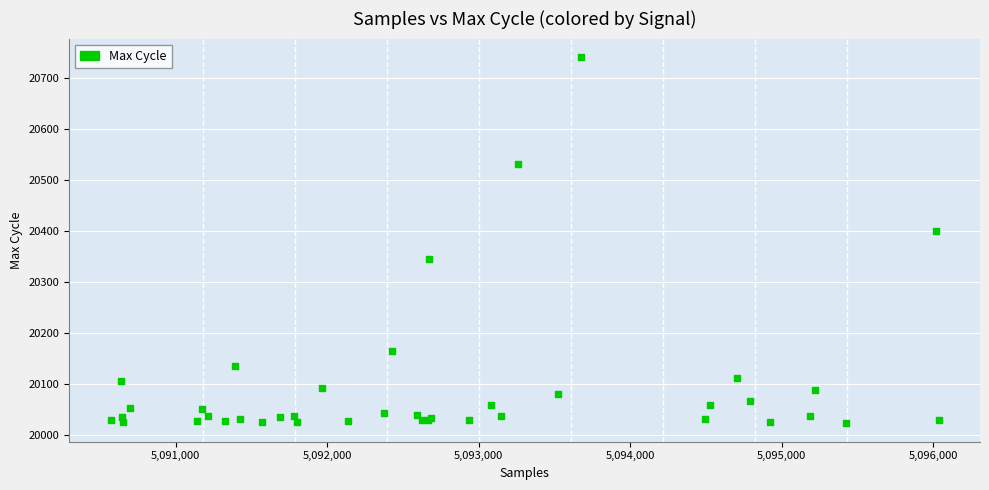

What Y value in the scatter plot is closest to 20382?

20399